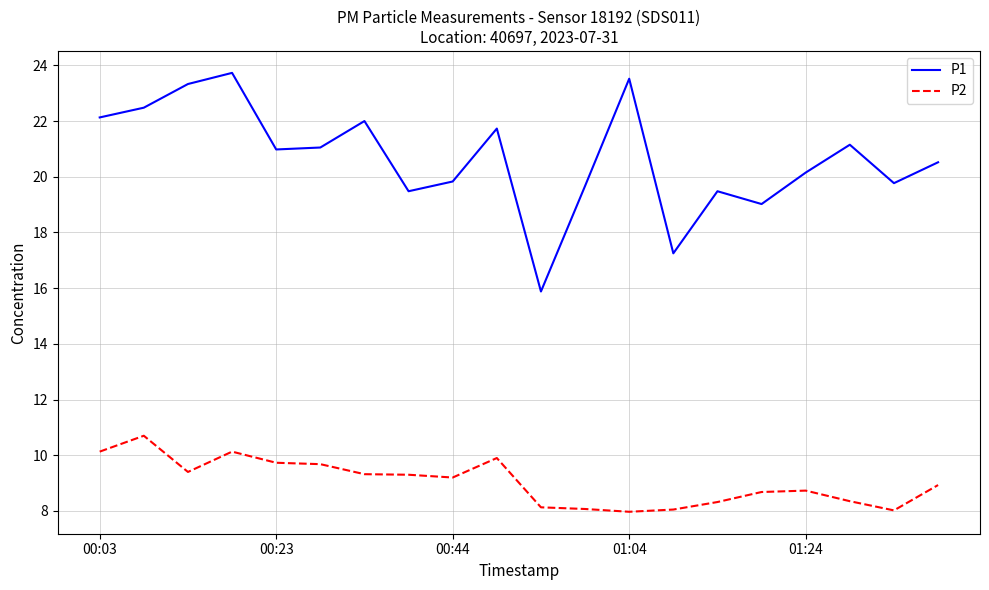

What is the maximum value shown in the chart?

23.7